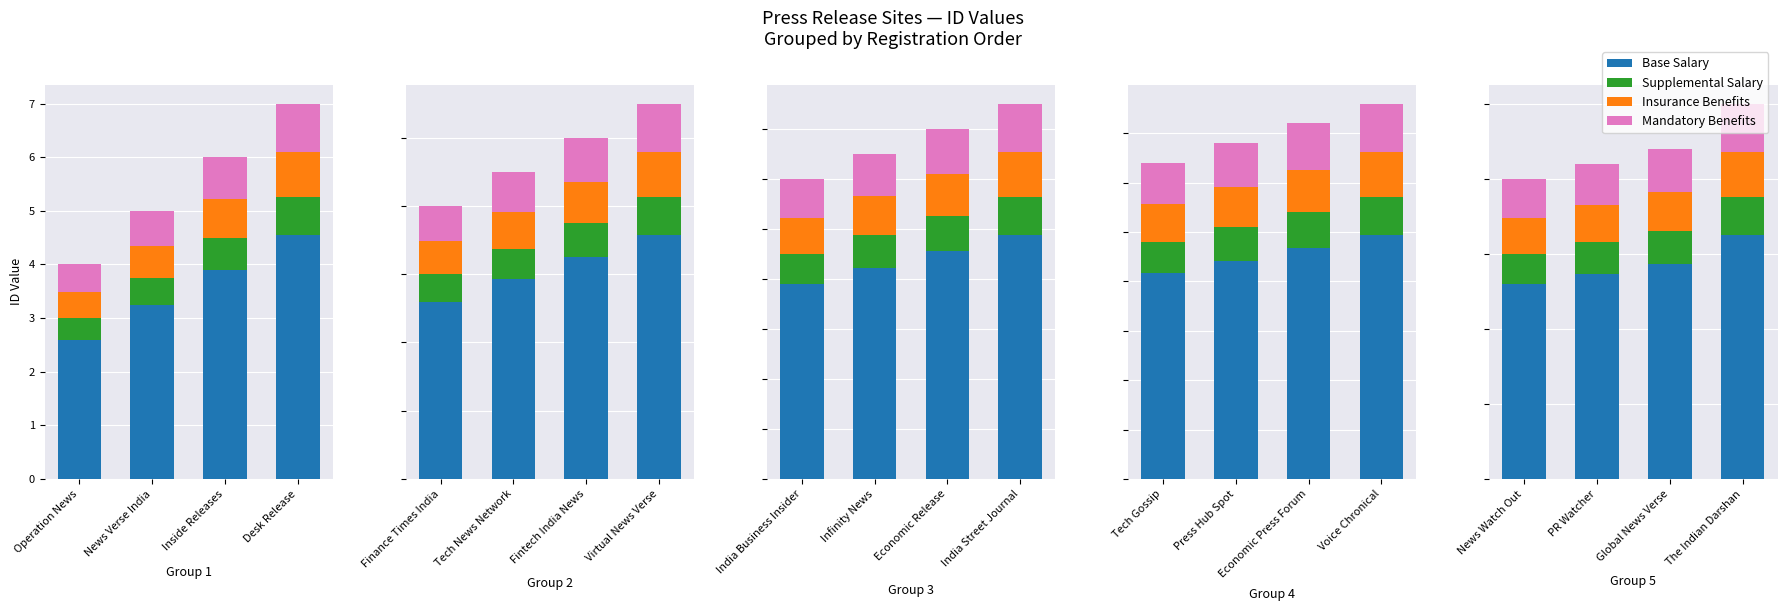

What are all the series names shown in the legend?

Base Salary, Supplemental Salary, Insurance Benefits, Mandatory Benefits